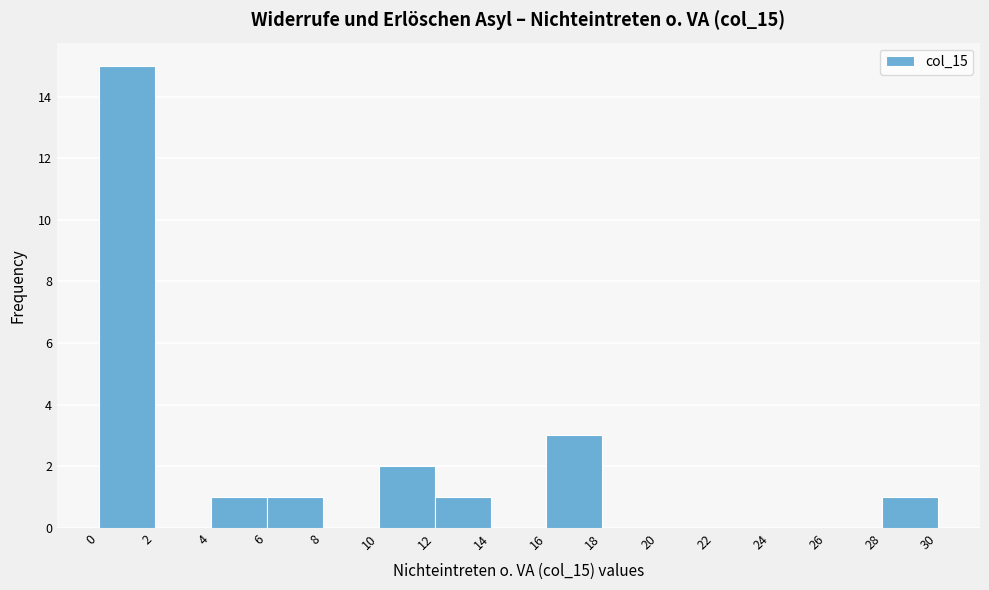

Reading left to right, list every bar in this chart as the range it spans on the x-axis followed by its height. The values are not printed on the chart, so give them approximately, as read against the axis.

0 to 2: 15
2 to 4: 0
4 to 6: 1
6 to 8: 1
8 to 10: 0
10 to 12: 2
12 to 14: 1
14 to 16: 0
16 to 18: 3
18 to 20: 0
20 to 22: 0
22 to 24: 0
24 to 26: 0
26 to 28: 0
28 to 30: 1